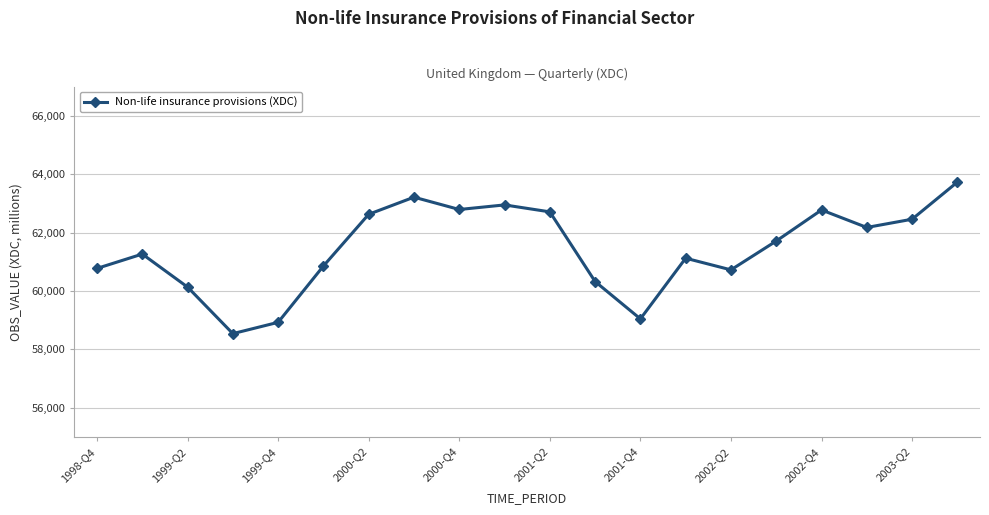

How many categories are shown in the chart?

20